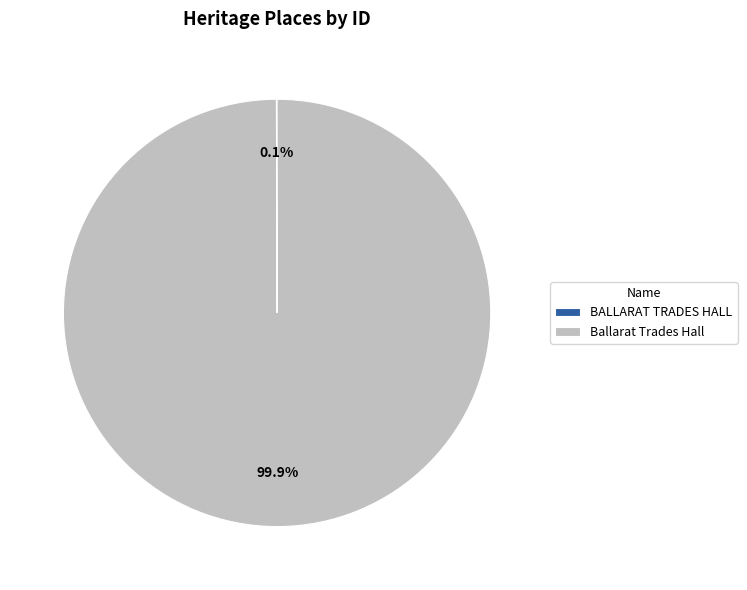

Which category has the biggest portion of the pie?

Ballarat Trades Hall